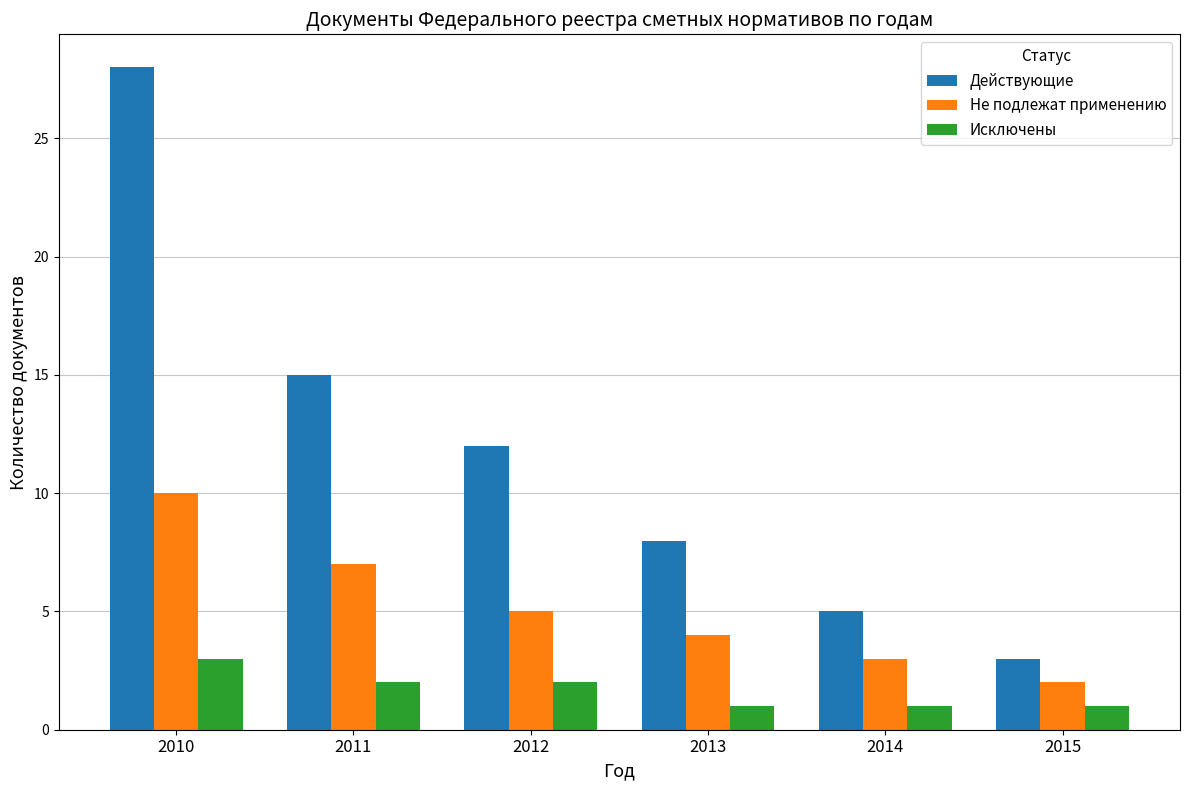

Rank the series at 2013 from lowest to highest value.

Исключены, Не подлежат применению, Действующие